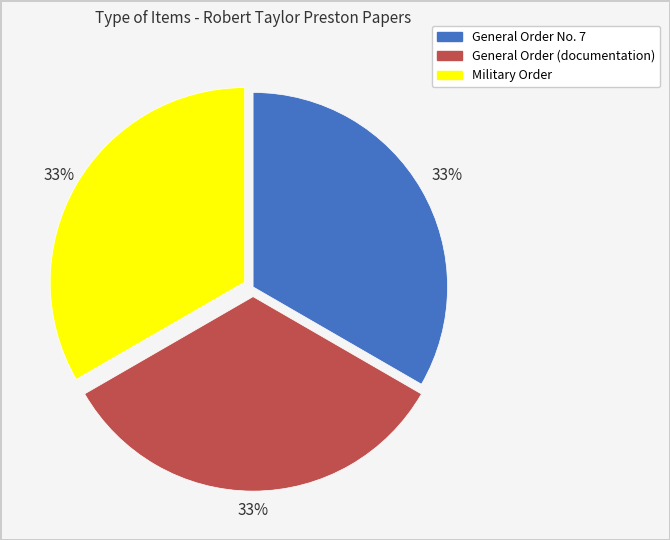

Is it true that Military Order is 33% of the pie?

True